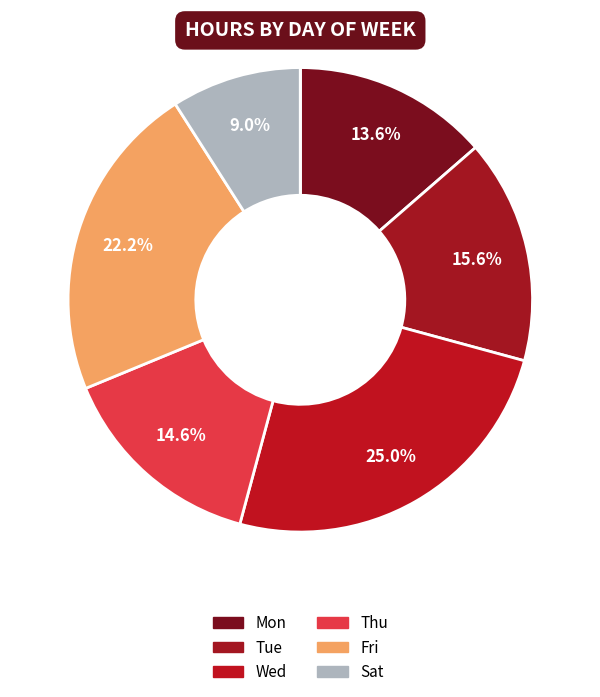

What is the largest slice in the pie chart?

Wed